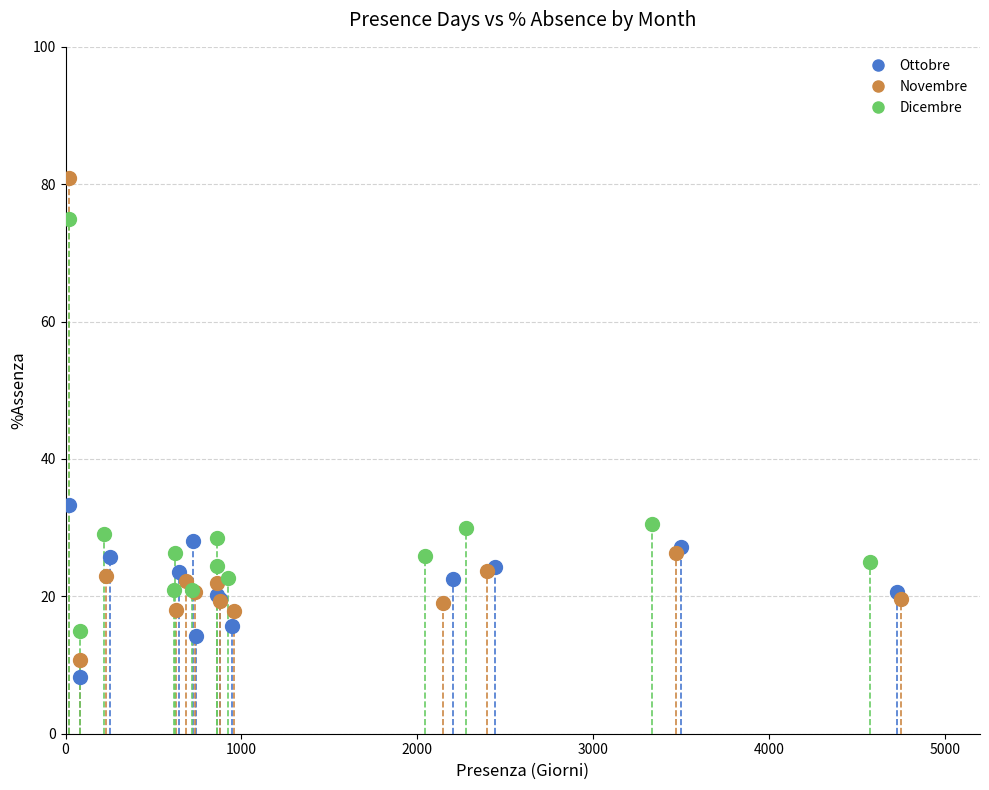

Which series has the largest Y range (max minus min)?

Novembre